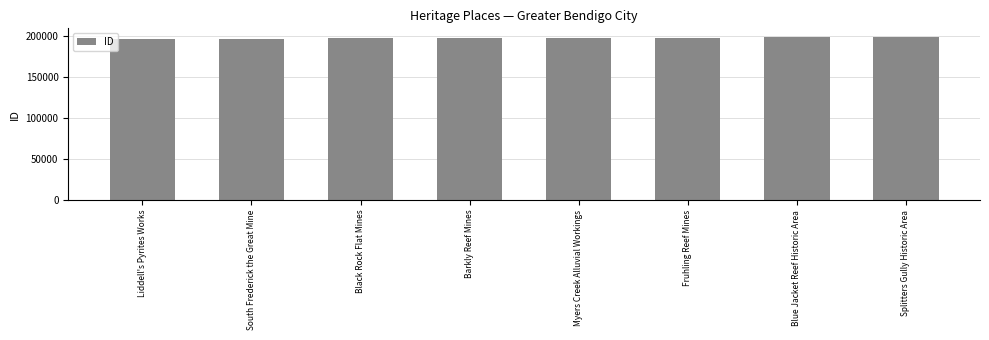

What is the change in value from South Frederick the Great Mine to Barkly Reef Mines?

+657